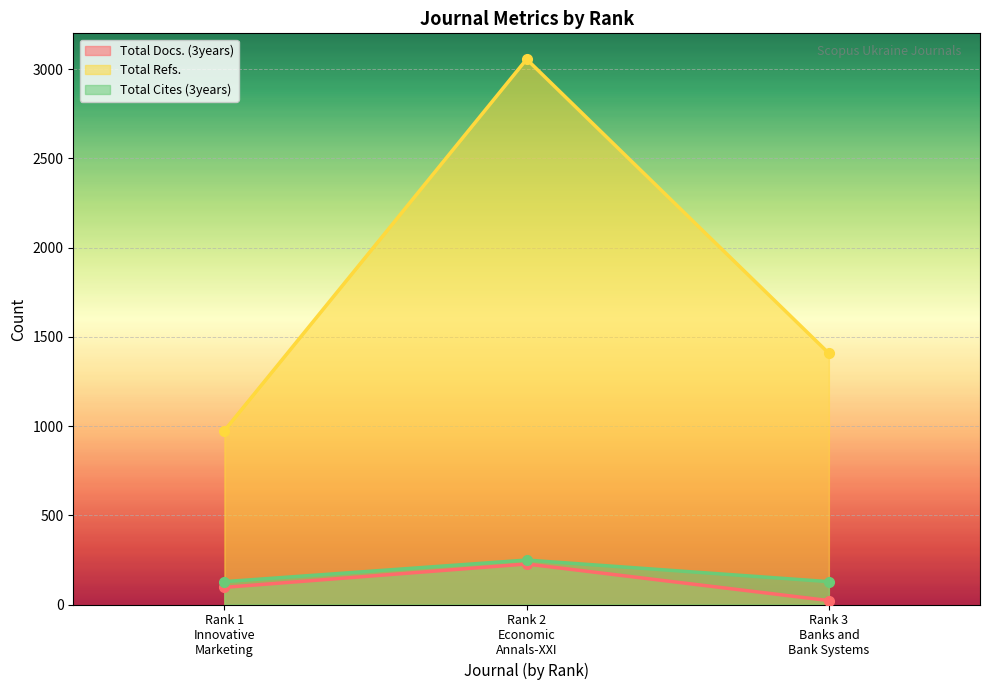

Reading left to right, extract all data points from this chart.

Total Docs. (3years): Rank 1
Innovative
Marketing=96	Rank 2
Economic
Annals-XXI=227	Rank 3
Banks and
Bank Systems=22
Total Refs.: Rank 1
Innovative
Marketing=974	Rank 2
Economic
Annals-XXI=3055	Rank 3
Banks and
Bank Systems=1407
Total Cites (3years): Rank 1
Innovative
Marketing=128	Rank 2
Economic
Annals-XXI=249	Rank 3
Banks and
Bank Systems=128